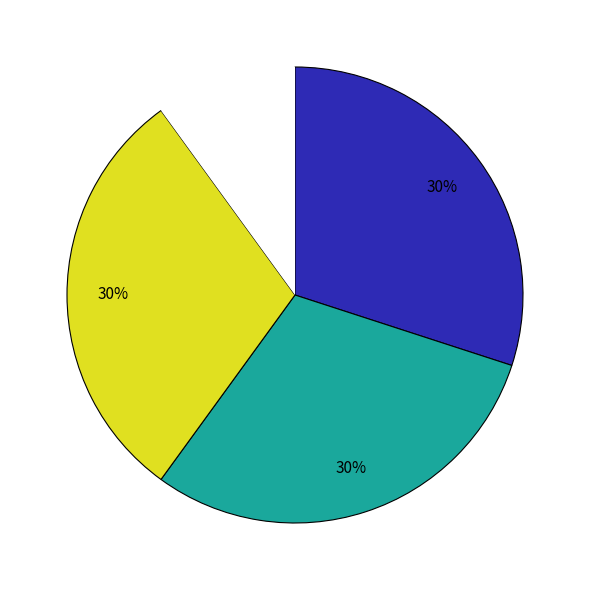

To the nearest percent, what is the difference between the largest and smallest slice percentages?

20%